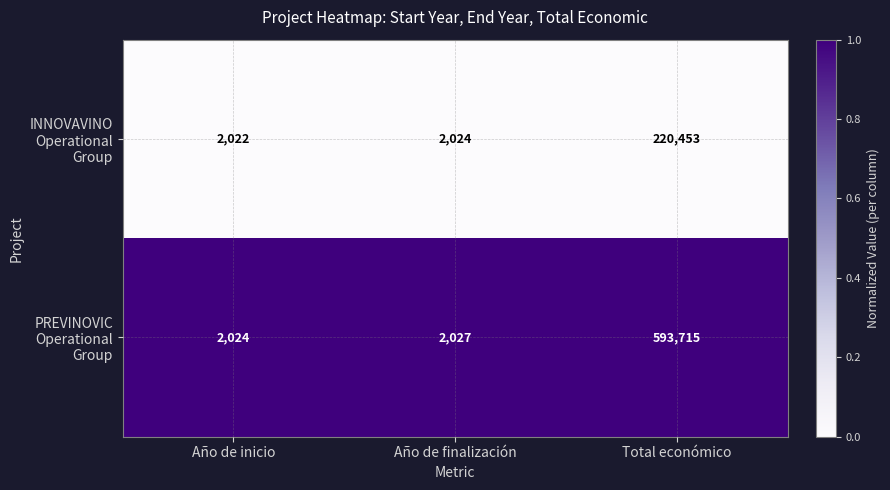

Which series has the largest total across all categories?

PREVINOVIC Operational Group